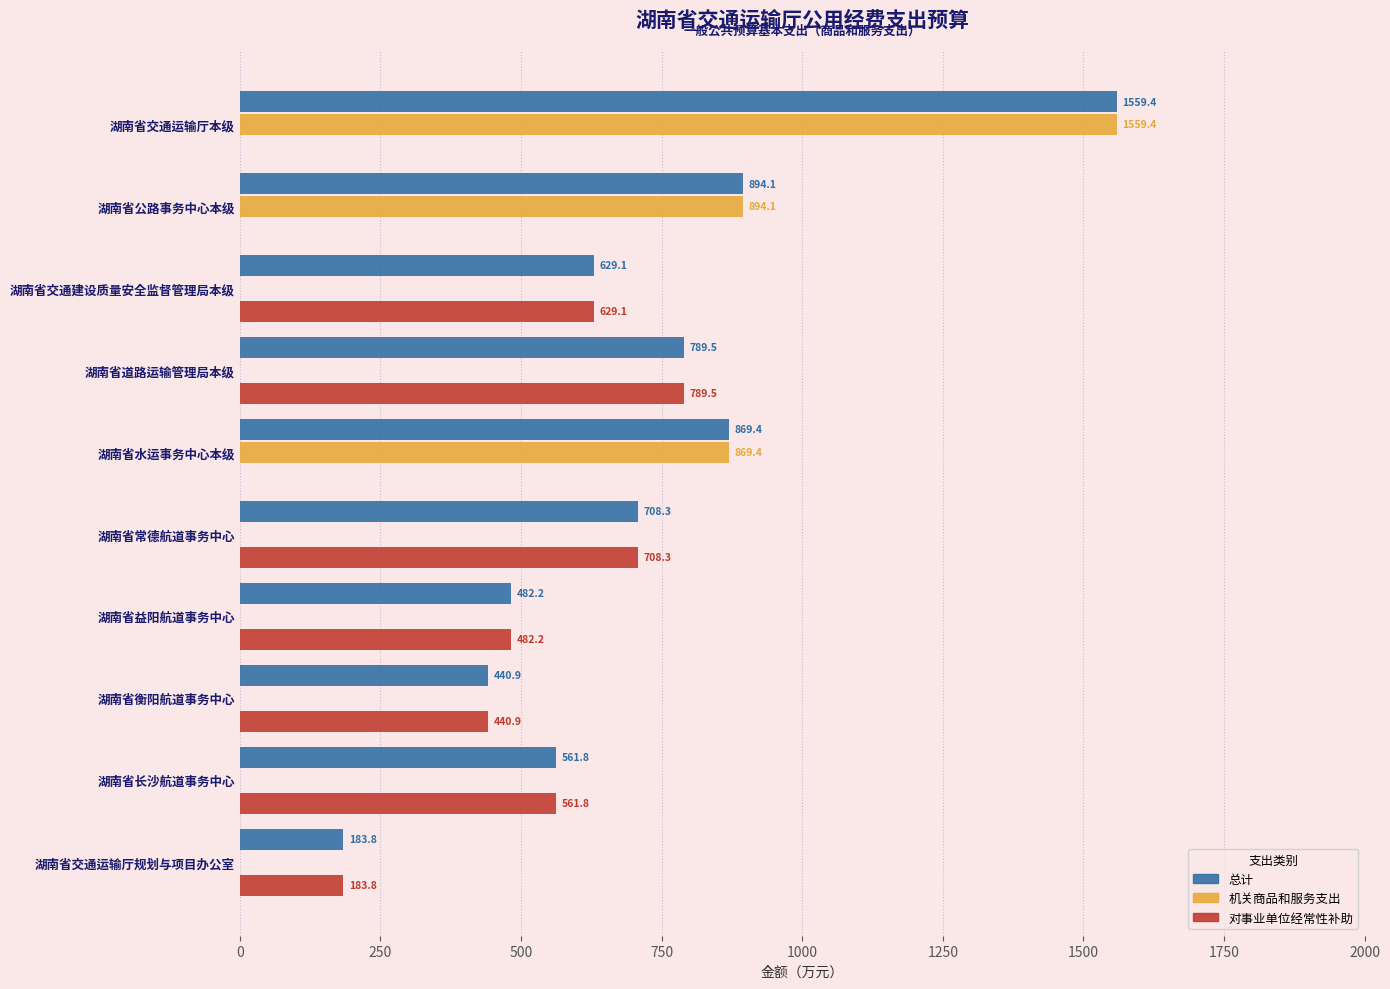

Where is 机关商品和服务支出 nearest to the value 779?

湖南省水运事务中心本级